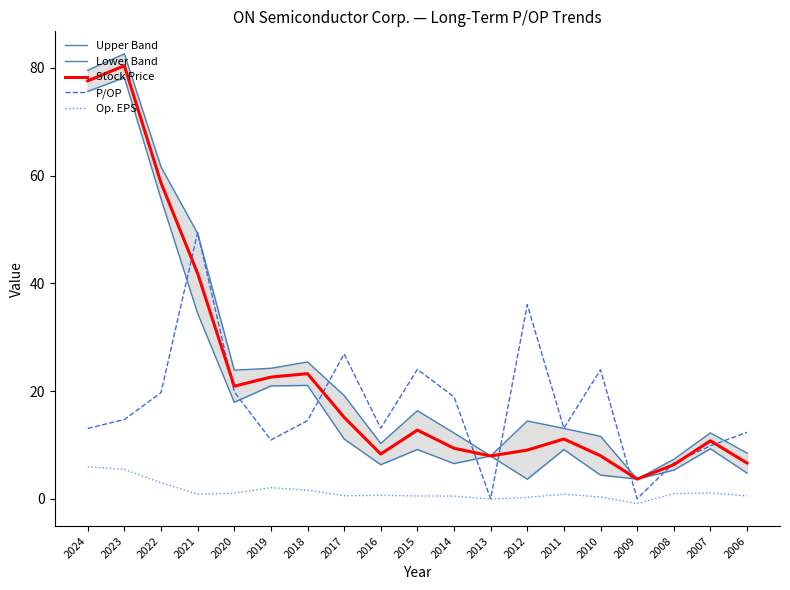

Reading right to left, what are all the values shown in this chart?

Upper Band: 8.5	12.2	7.3	3.7	11.6	13.1	14.4	8.0	12.2	16.4	10.3	19.2	25.4	24.2	23.9	49.3	61.6	82.6	79.5
Lower Band: 4.8	9.3	5.3	3.7	4.4	9.1	3.6	8.0	6.5	9.1	6.3	11.1	21.1	21.0	17.9	34.4	55.7	78.2	75.6
Stock Price: 6.6	10.8	6.3	3.7	8.0	11.1	9.0	8.0	9.4	12.8	8.3	15.1	23.2	22.6	20.9	41.9	58.7	80.4	77.6
P/OP: 12.3	9.8	6.7	0.0	24.0	13.1	36.0	0.0	18.9	24.0	13.1	26.9	14.5	10.9	19.9	49.4	19.7	14.7	13.1
Op. EPS: 0.5	1.1	0.9	-0.9	0.3	0.8	0.2	-0.0	0.5	0.5	0.6	0.6	1.6	2.1	1.1	0.8	3.0	5.5	5.9